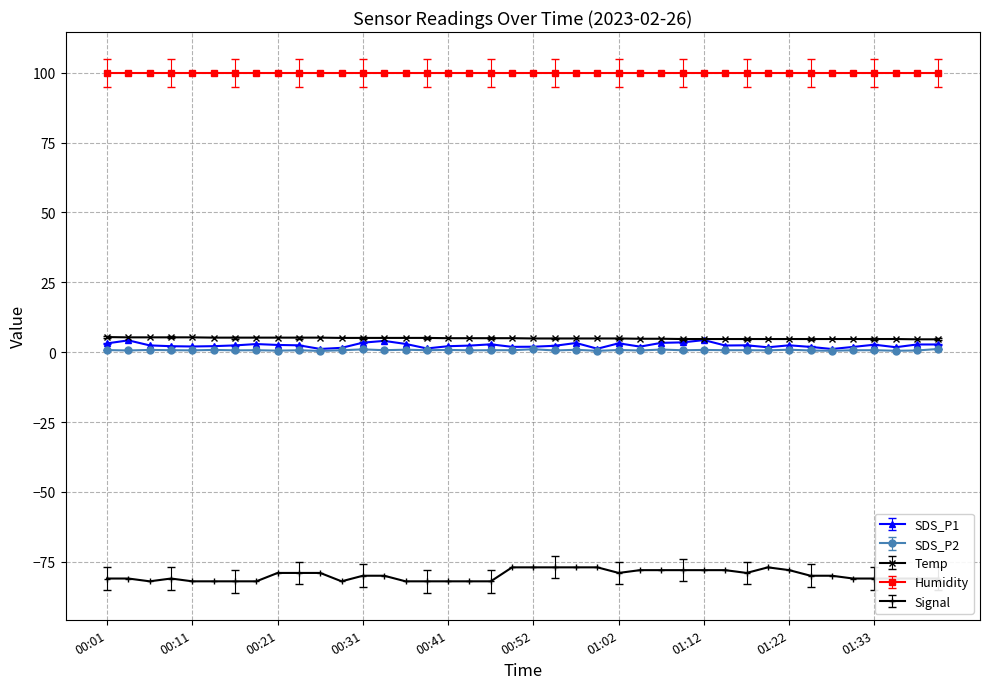

Which series has the largest range (max minus min)?

Signal